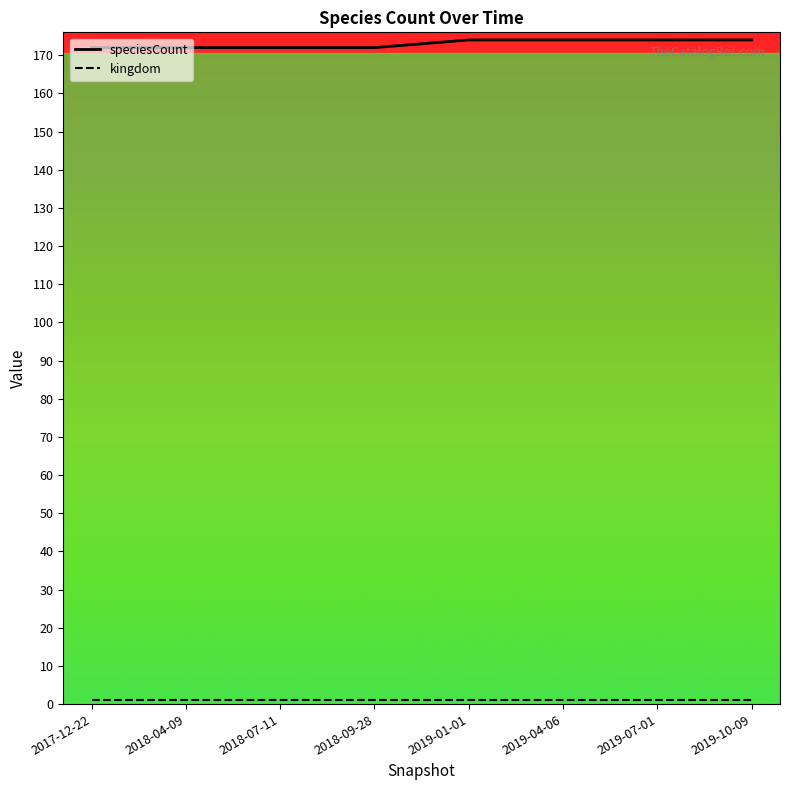

What is the sum of the speciesCount values at 2019-10-09 and 2018-09-28?

346